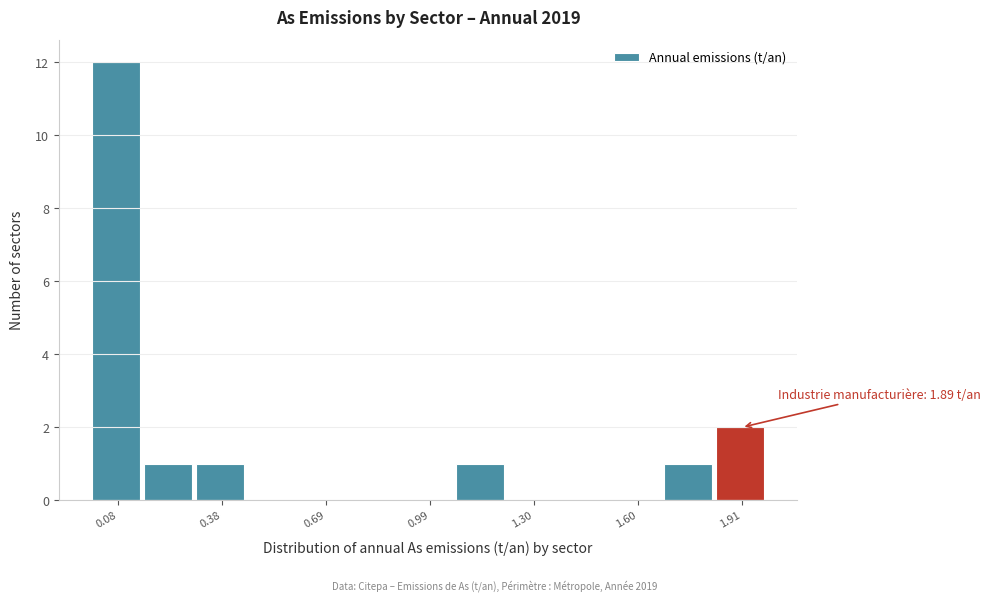

Around what value on the x-axis is the tallest bar? Give the approximate position of its centre, as read against the axis.

0.05